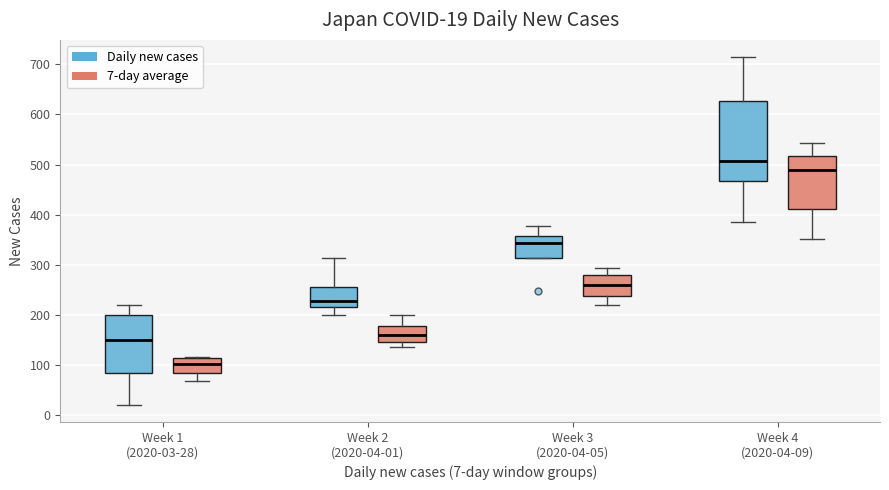

Which box has the highest median line?

Week 4 (2020-04-09) (Daily new cases)